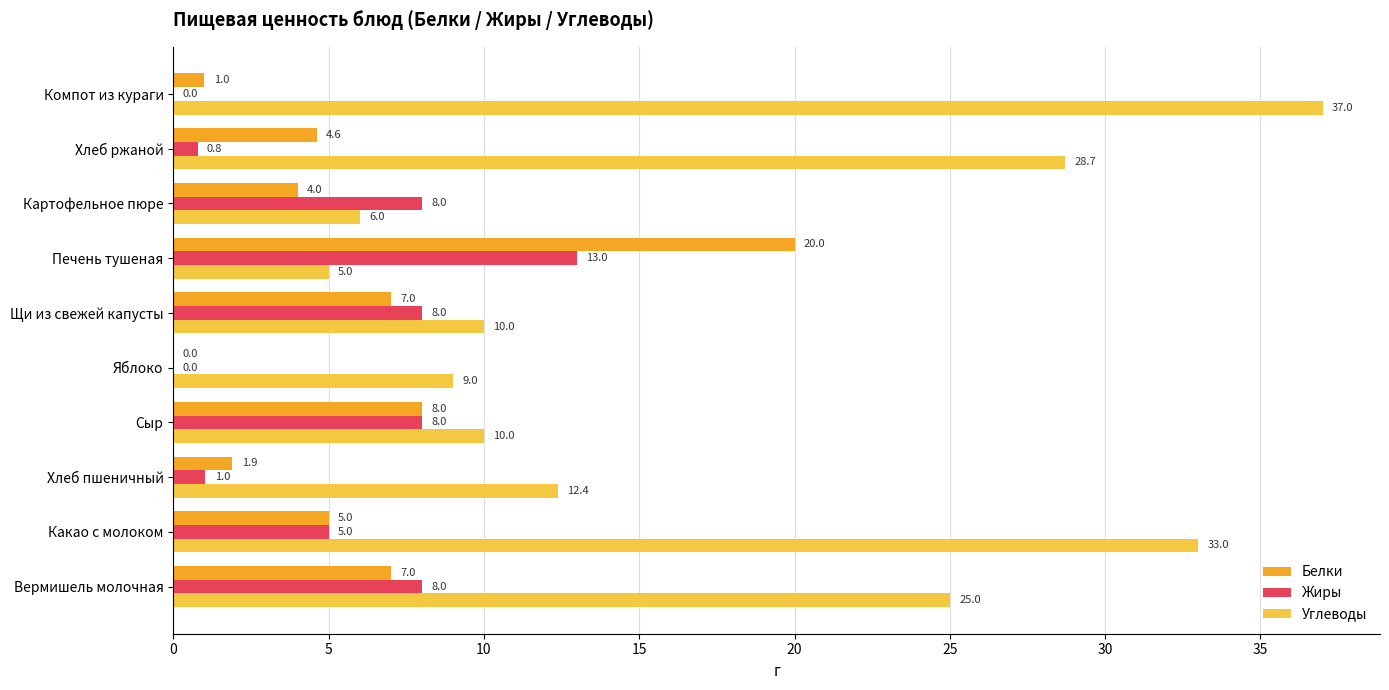

Is it true that Углеводы equals 33.0 at Какао с молоком?

True